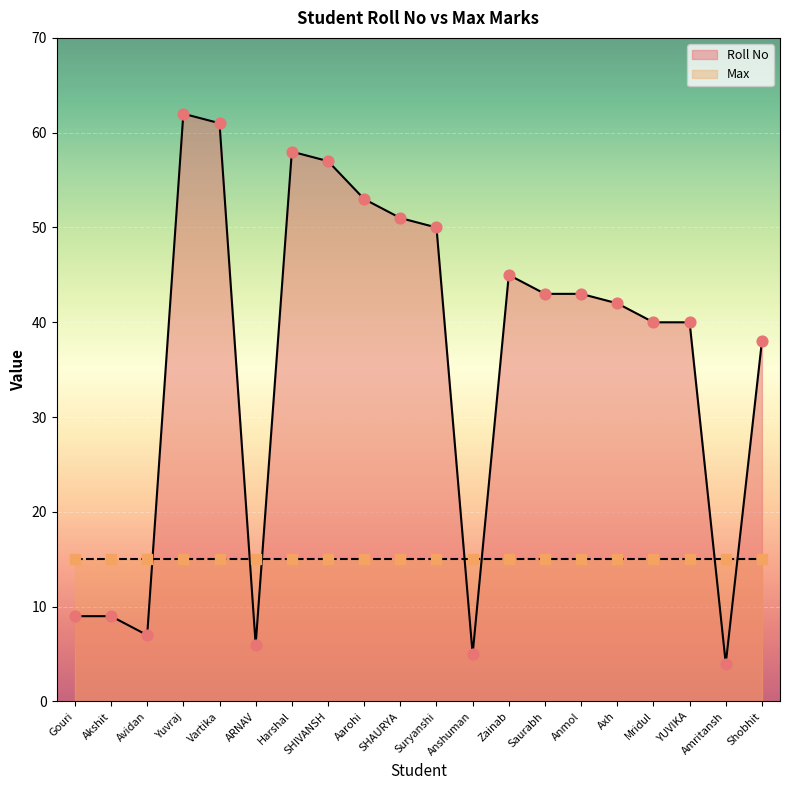

Between Gouri and Harshal, which is larger?

Harshal